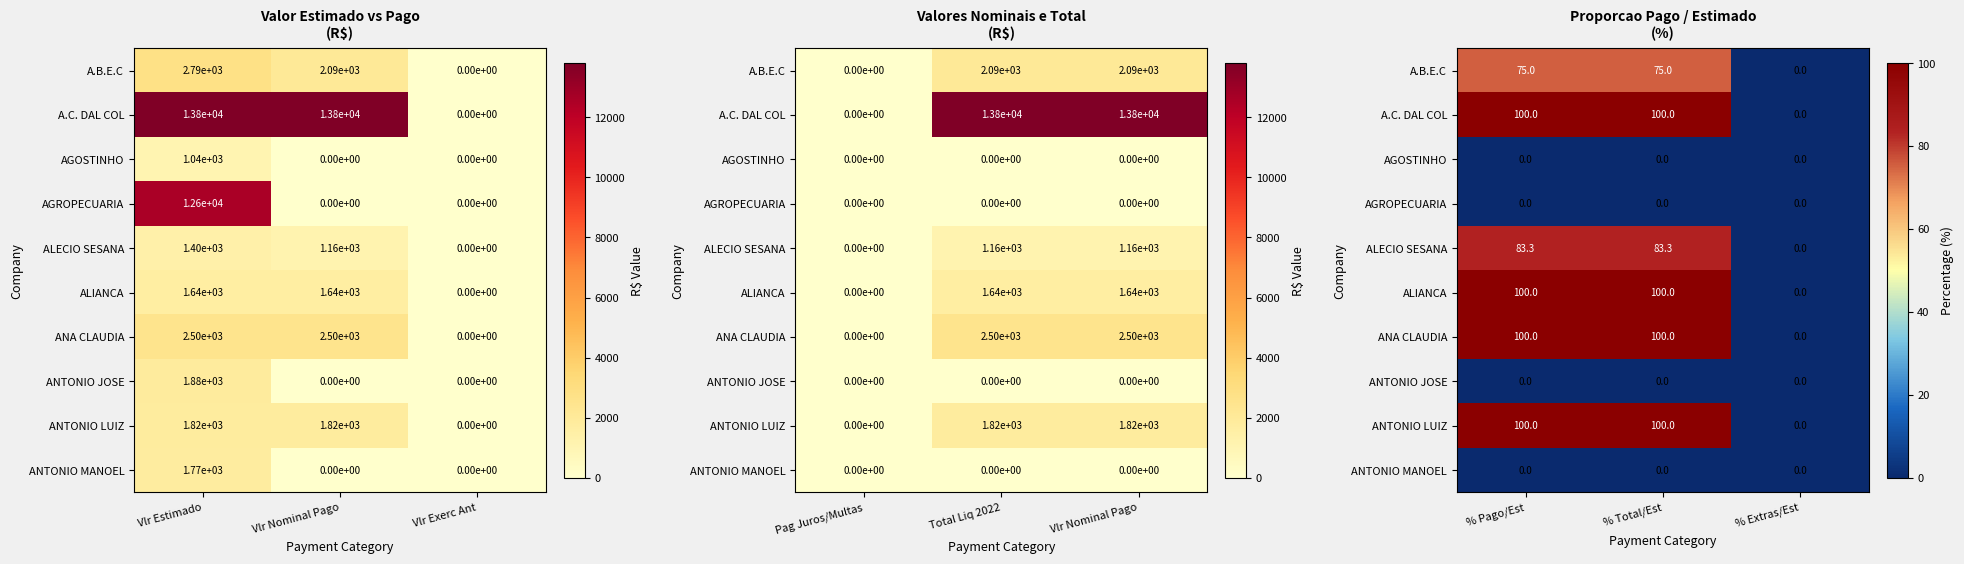

Which series has the largest total across all categories?

A.C. DAL COL